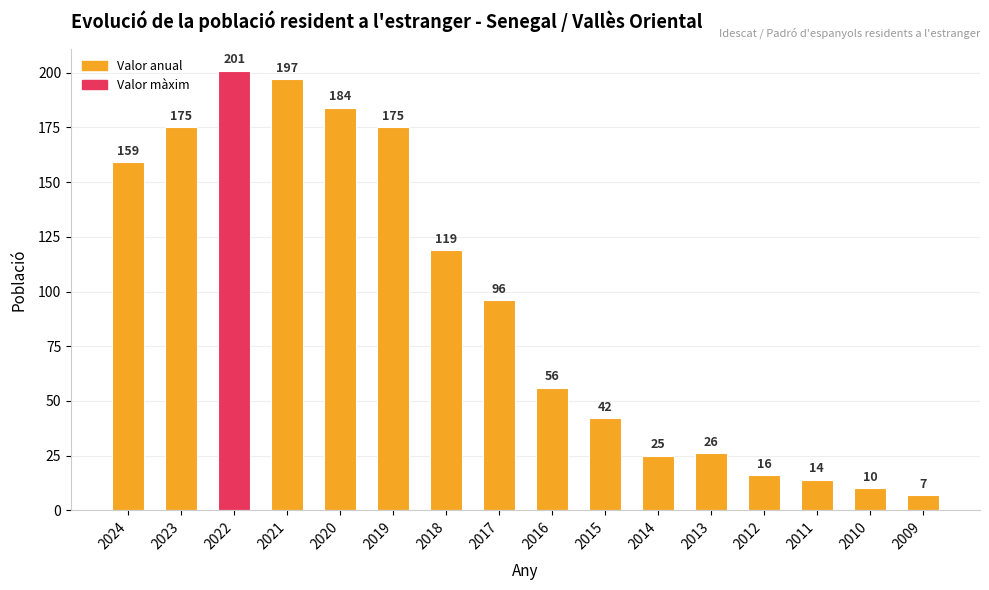

Approximately how many times larger is the value at 2015 compared to 2018?

0.4